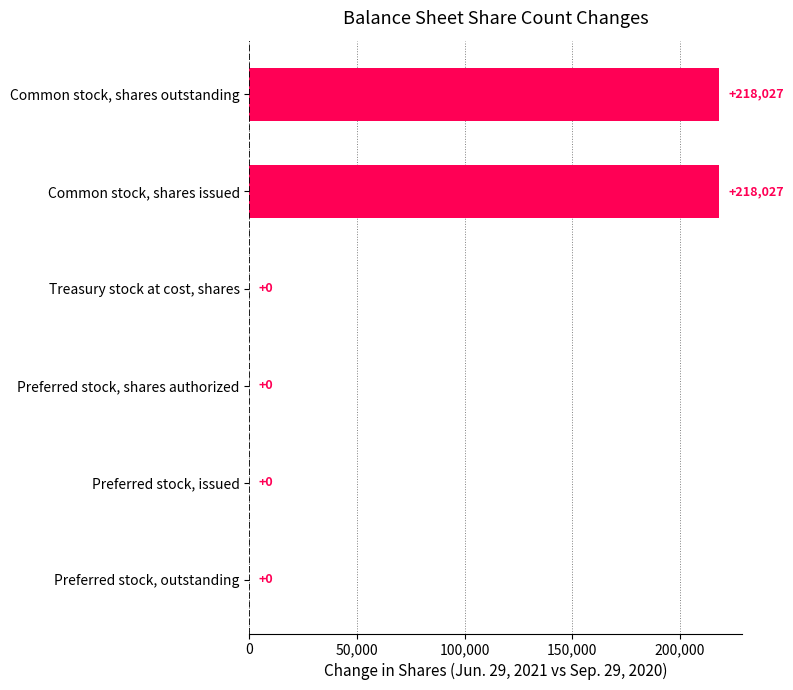

Reading bottom to top, list all the values displayed in this chart.

Preferred stock, outstanding=0	Preferred stock, issued=0	Preferred stock, shares authorized=0	Treasury stock at cost, shares=0	Common stock, shares issued=218027	Common stock, shares outstanding=218027